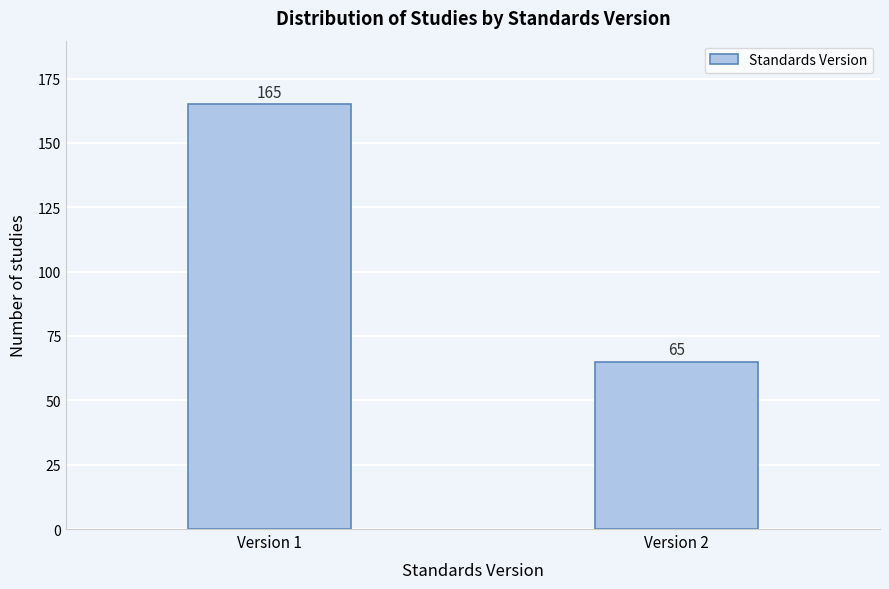

Reading left to right, extract all data points from this chart.

165	65